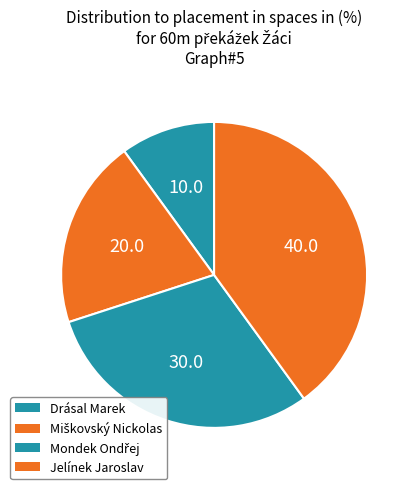

To the nearest percent, what is the difference between the largest and smallest slice percentages?

30%